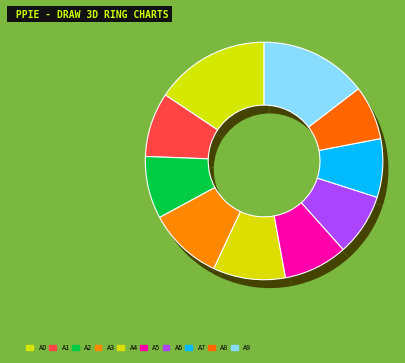

Is the sum of pct45 and pct95 greater than half?

No